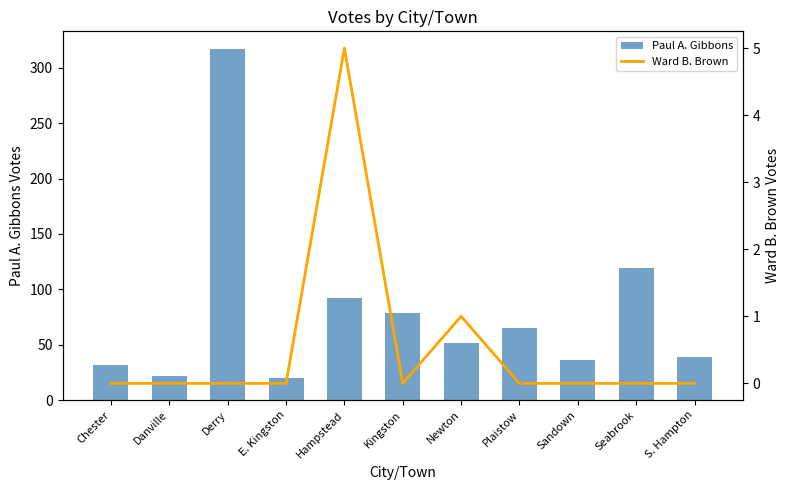

Is it true that Ward B. Brown equals 0 at Seabrook?

True